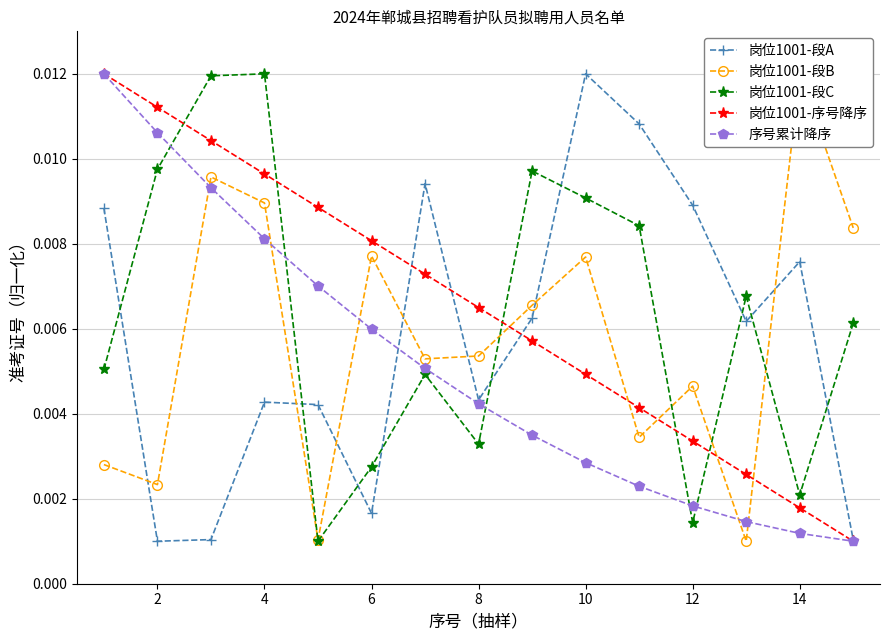

True or false: 序号累计降序 and 岗位1001-段A intersect in this chart.

True